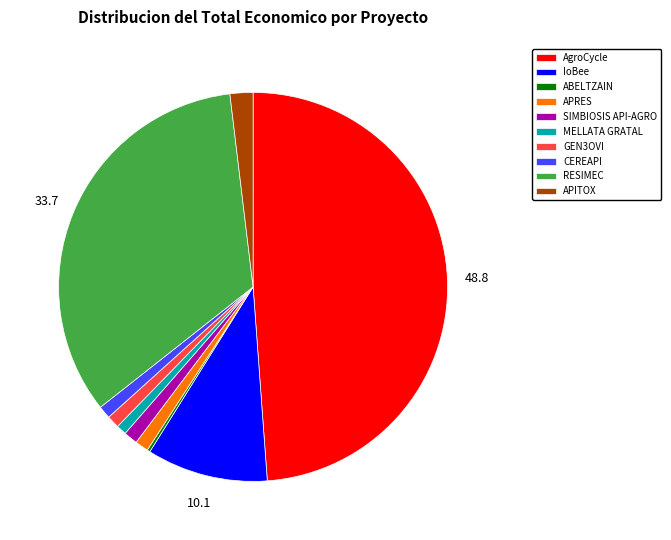

Combined, do SIMBIOSIS API-AGRO and APITOX account for over 50%?

No